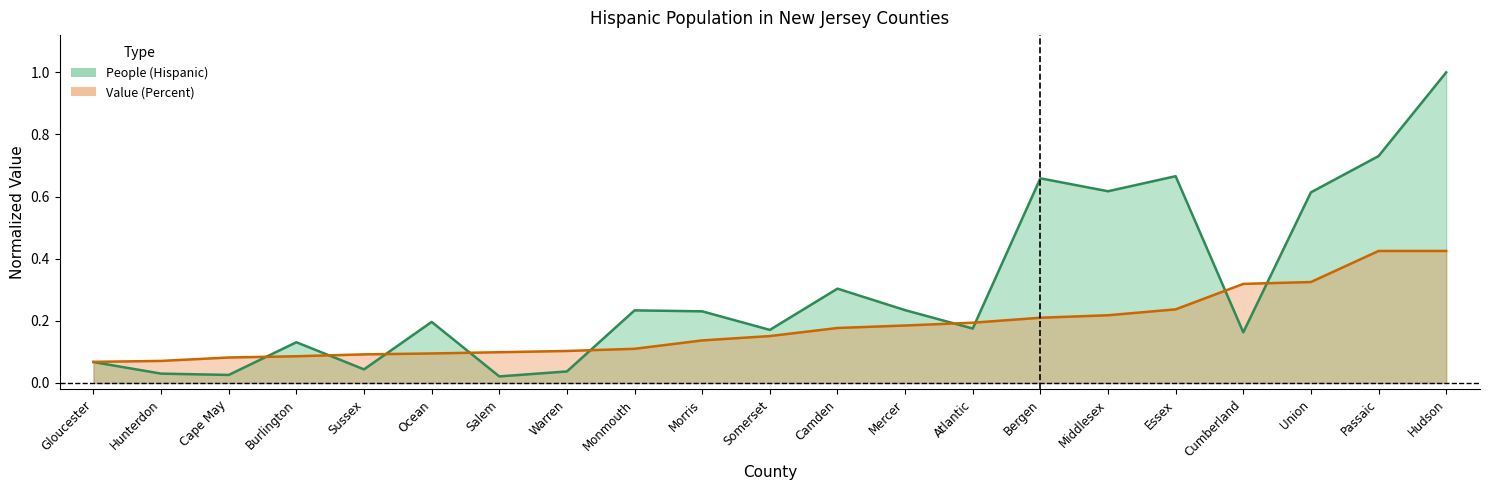

True or false: People (Hispanic) and Value (Percent) intersect in this chart.

True